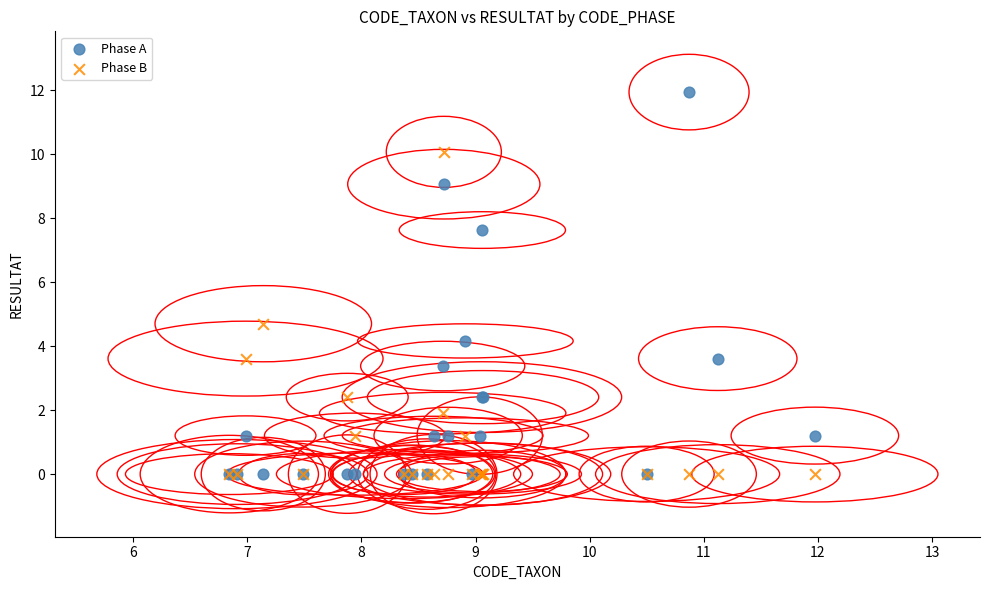

Across all series, what Y value is closest to 5?

4.7